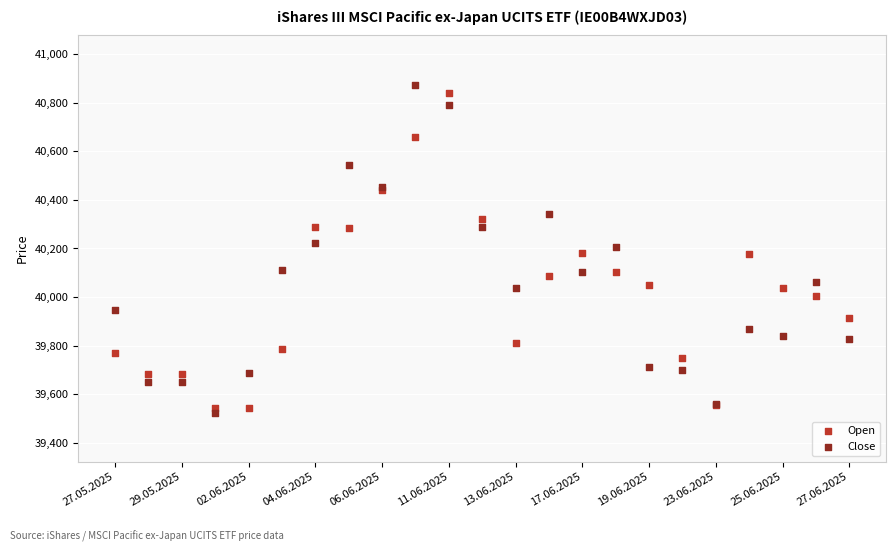

What are all the series names shown in the legend?

Open, Close